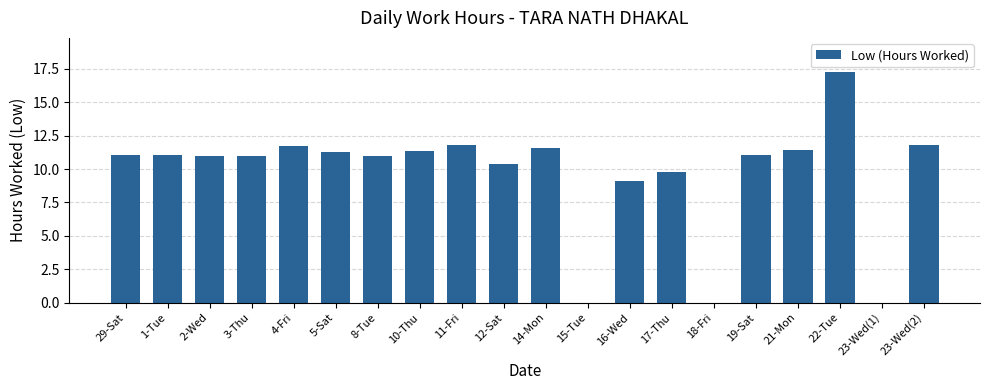

What is the maximum value shown in the chart?

17.2